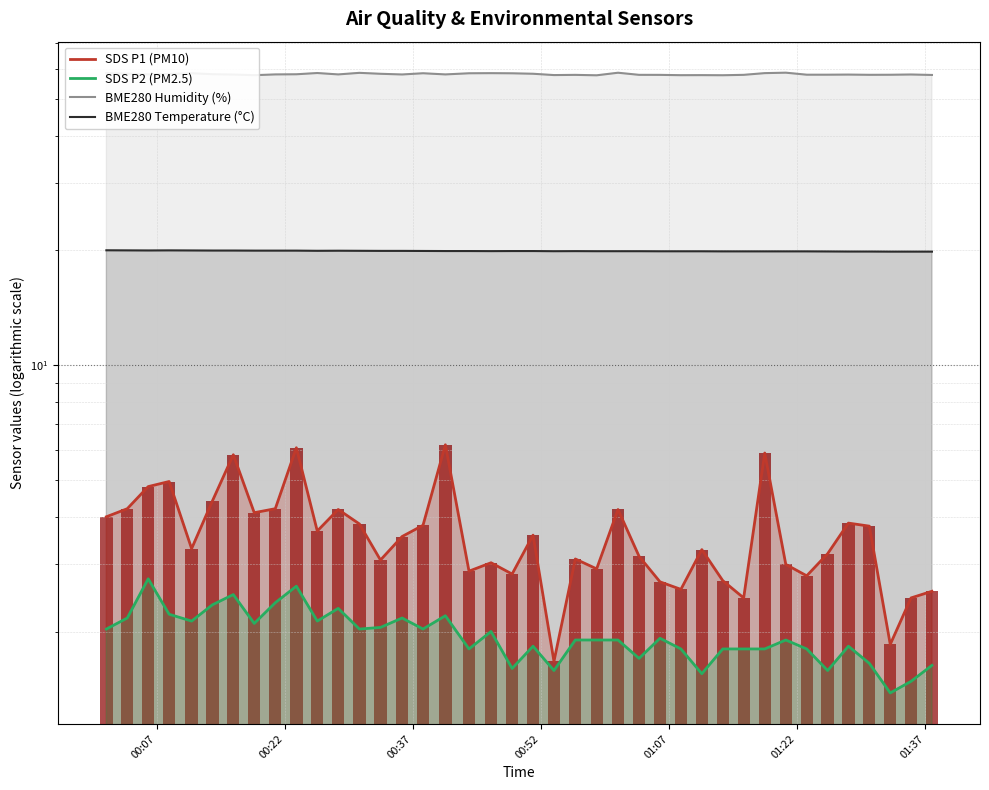

How many distinct data groups are displayed?

4